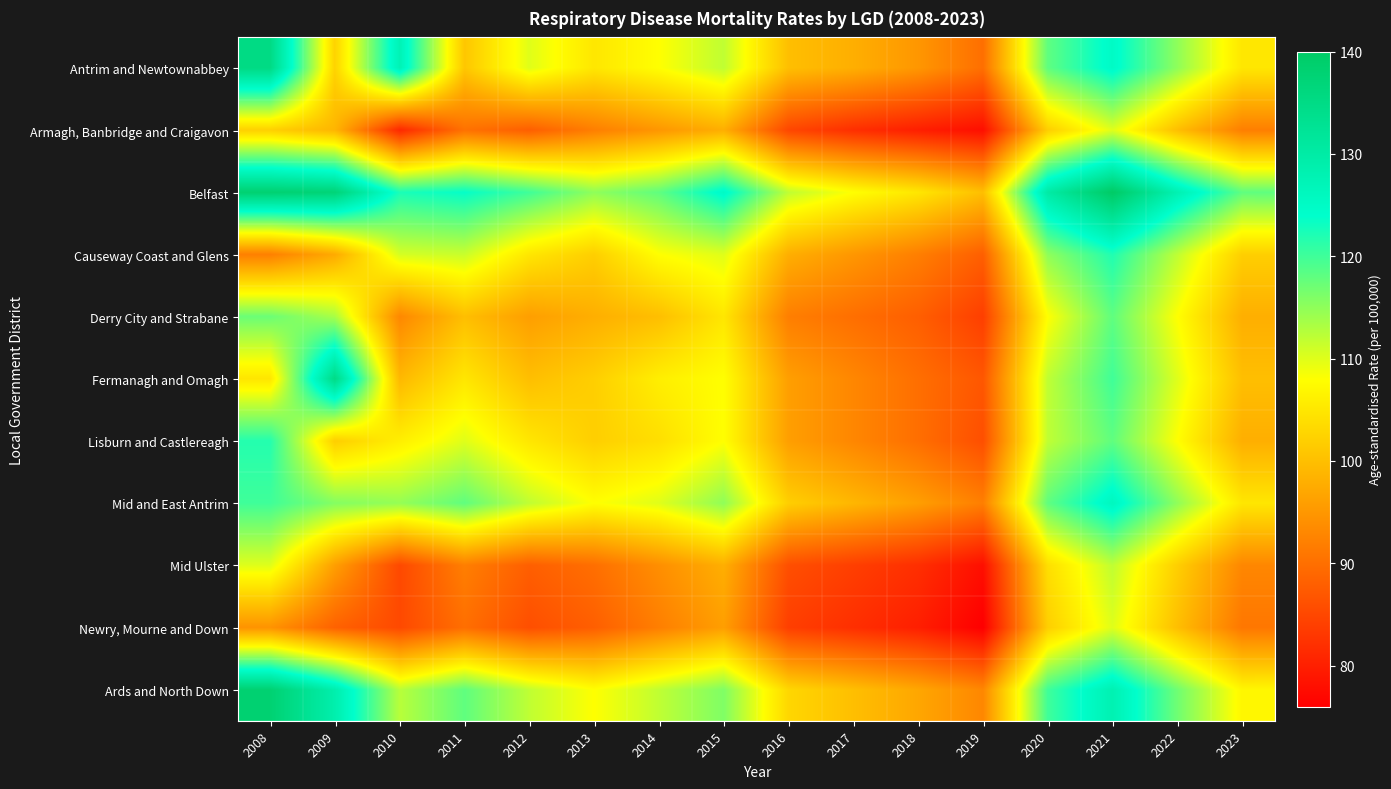

How many data points does each series have?

16